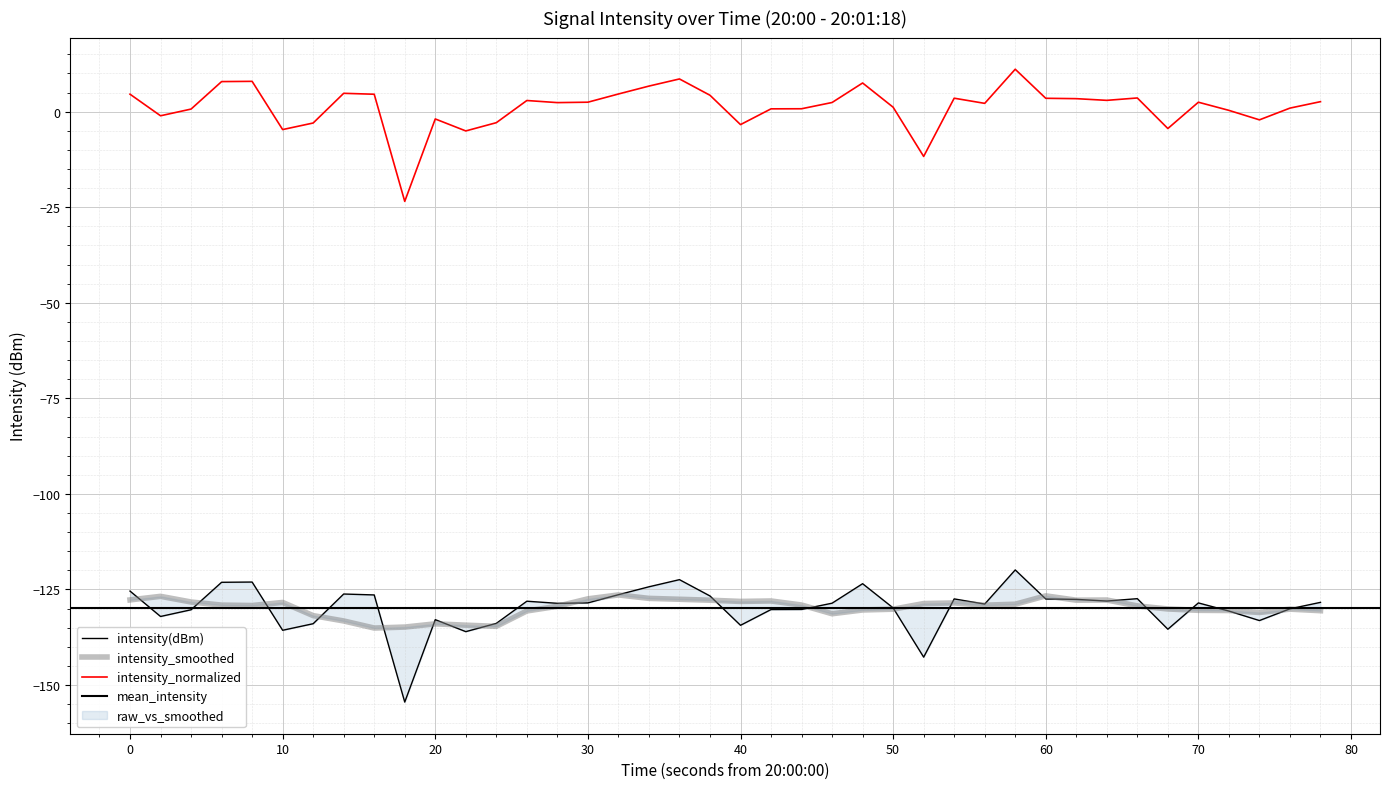

What is the greatest value displayed?

11.1